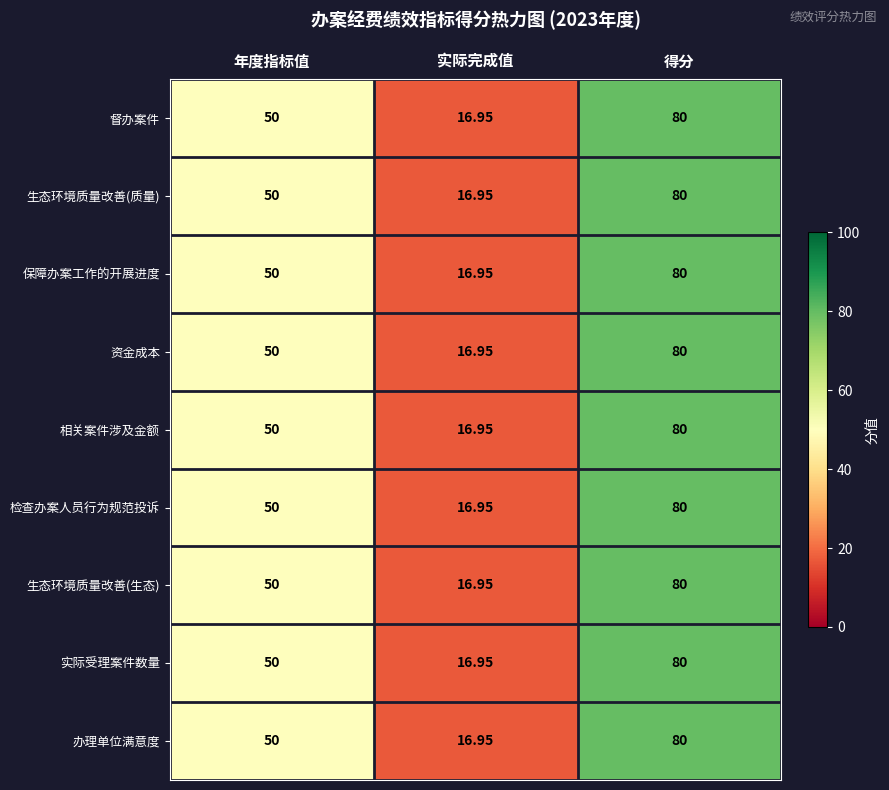

What is the maximum value shown in the chart?

80.0